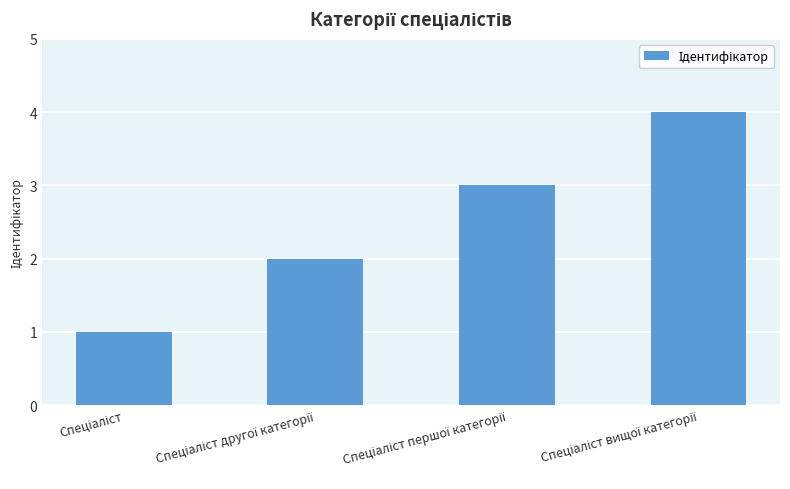

What is the smallest value displayed?

1